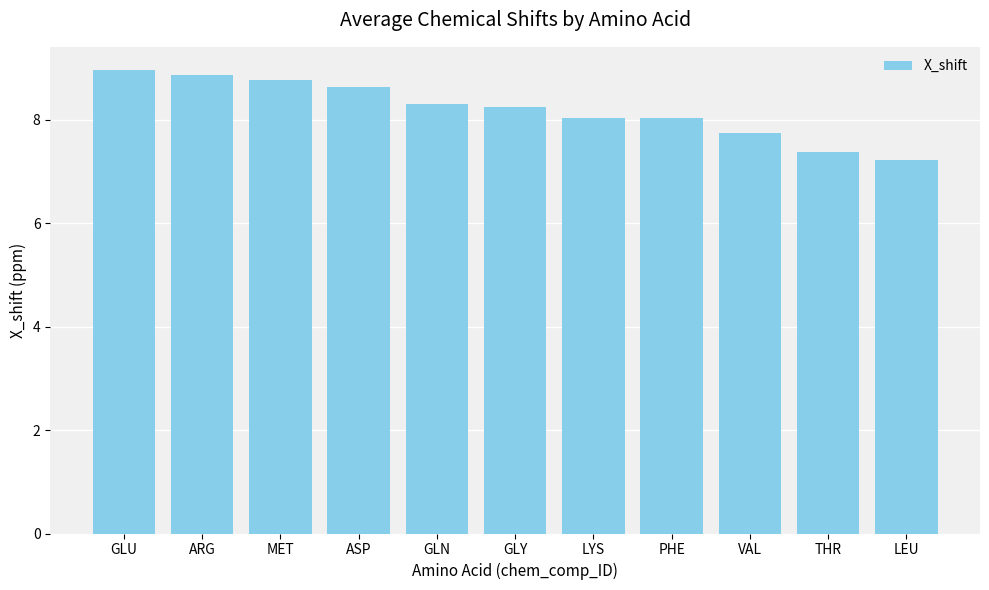

How many bars are there in total?

11